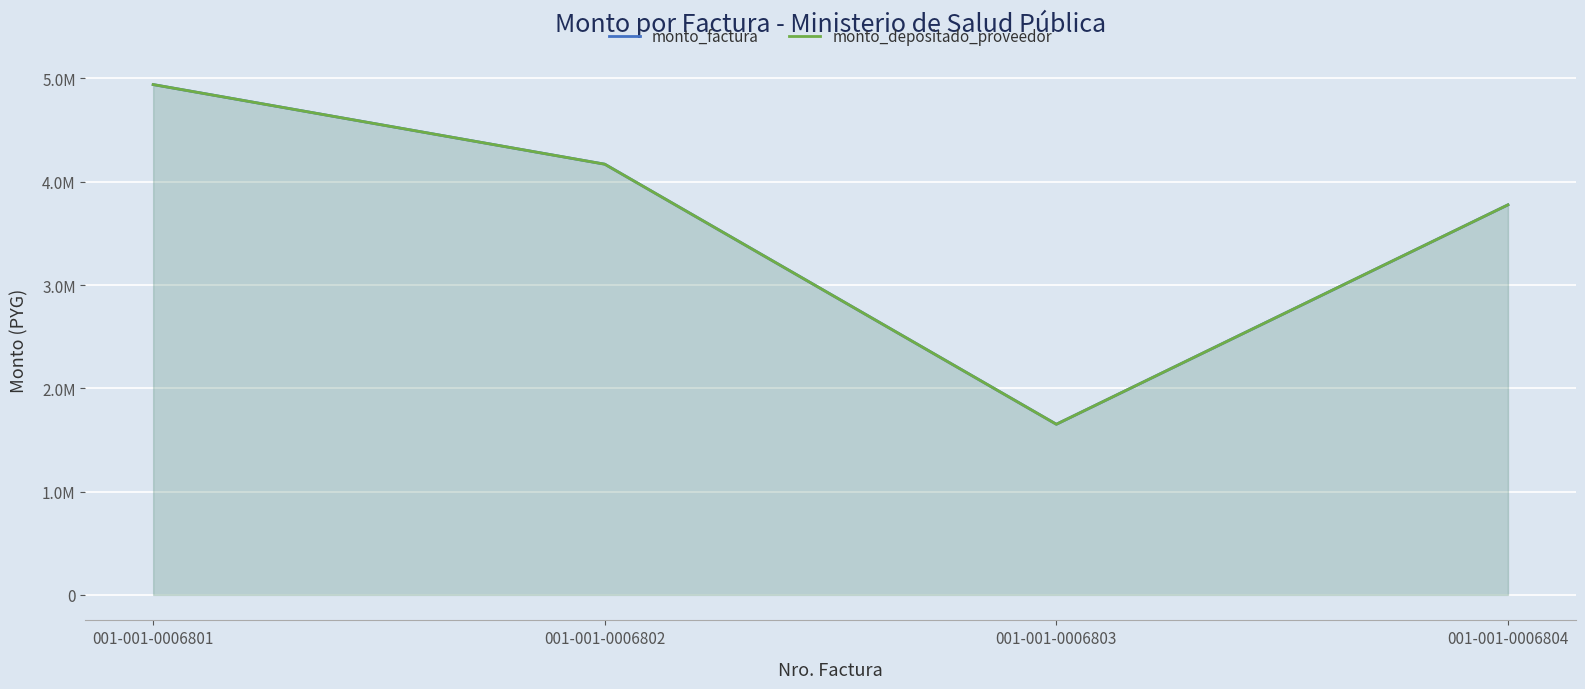

Reading right to left, list all the values displayed in this chart.

monto_factura: 3776500	1652000	4170000	4941000
monto_depositado_proveedor: 3776500	1652000	4170000	4941000